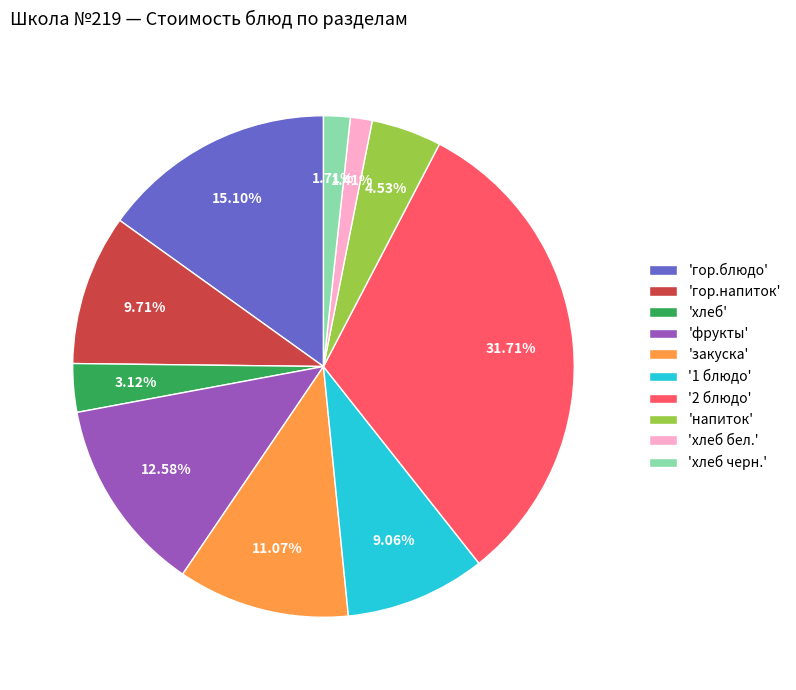

Is there a majority slice in this chart?

No